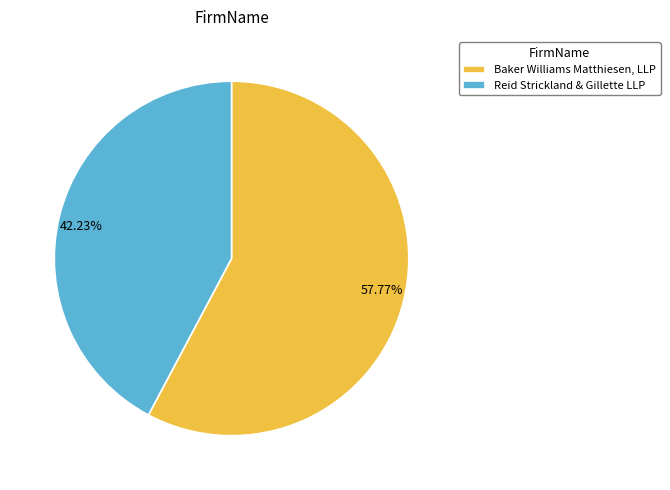

How many slices are in this pie chart?

2